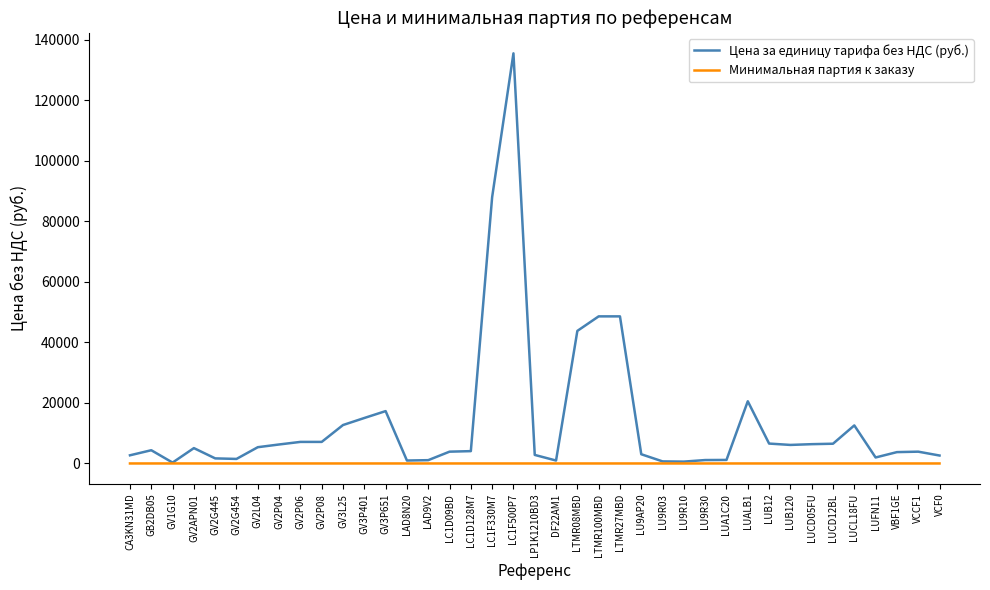

Rank the series at LTMR08MBD from highest to lowest value.

Цена за единицу тарифа без НДС (руб.), Минимальная партия к заказу